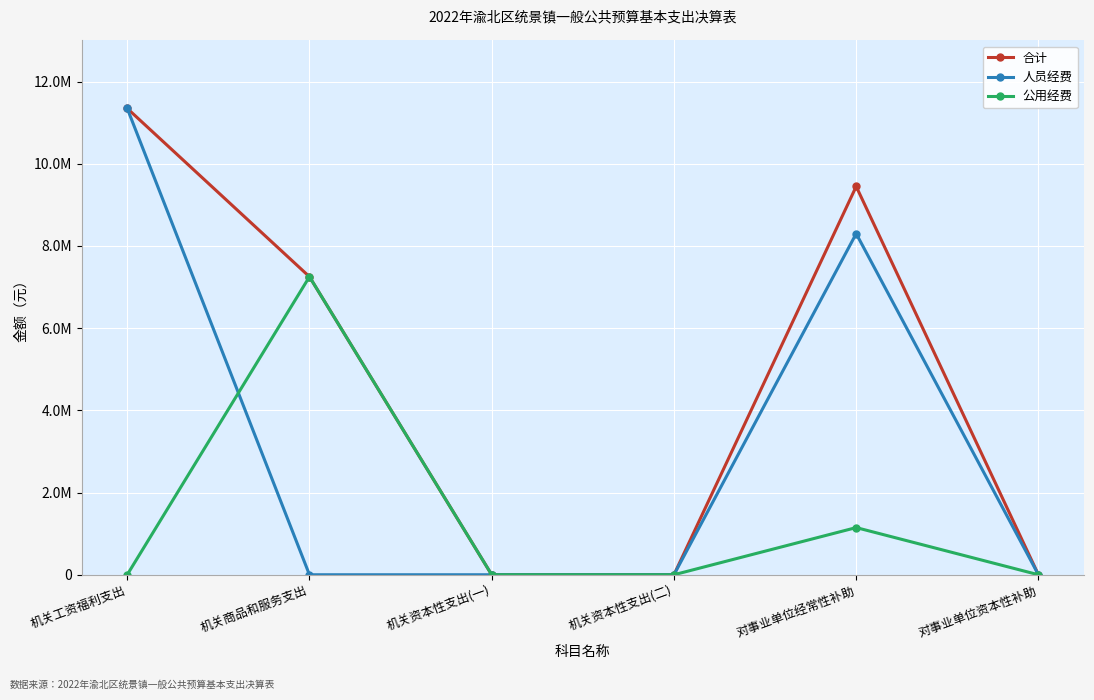

What position from the left is 对事业单位经常性补助?

5